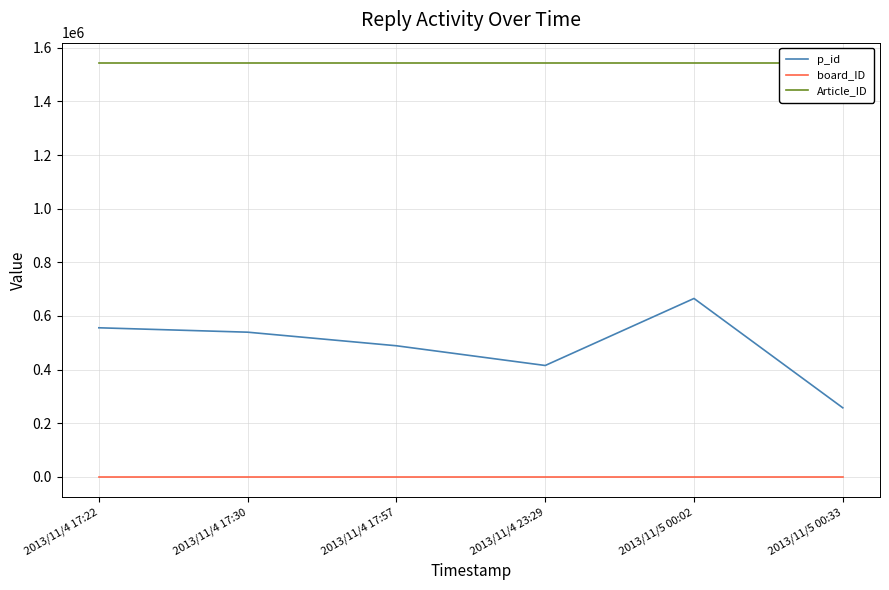

Reading left to right, list all the values displayed in this chart.

p_id: 555660	539261	488605	415055	665013	257191
board_ID: 12	12	12	12	12	12
Article_ID: 1541952	1541952	1541952	1541952	1541952	1541952